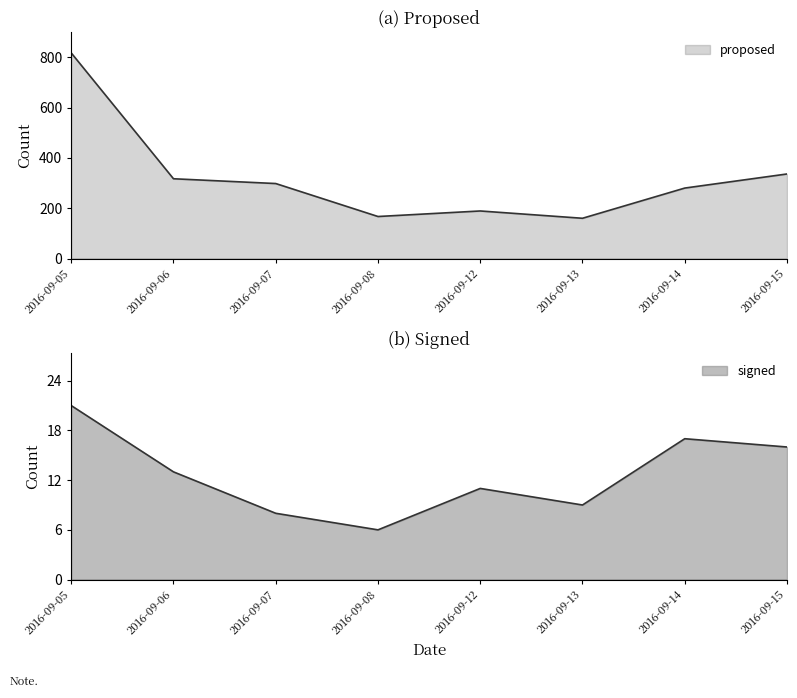

Does the chart display data point markers on the line(s)?

No